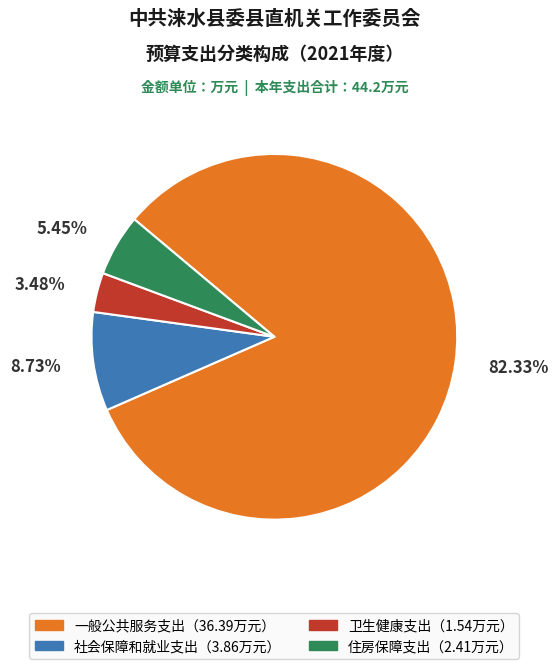

Is there any slice that represents more than half of the pie?

Yes